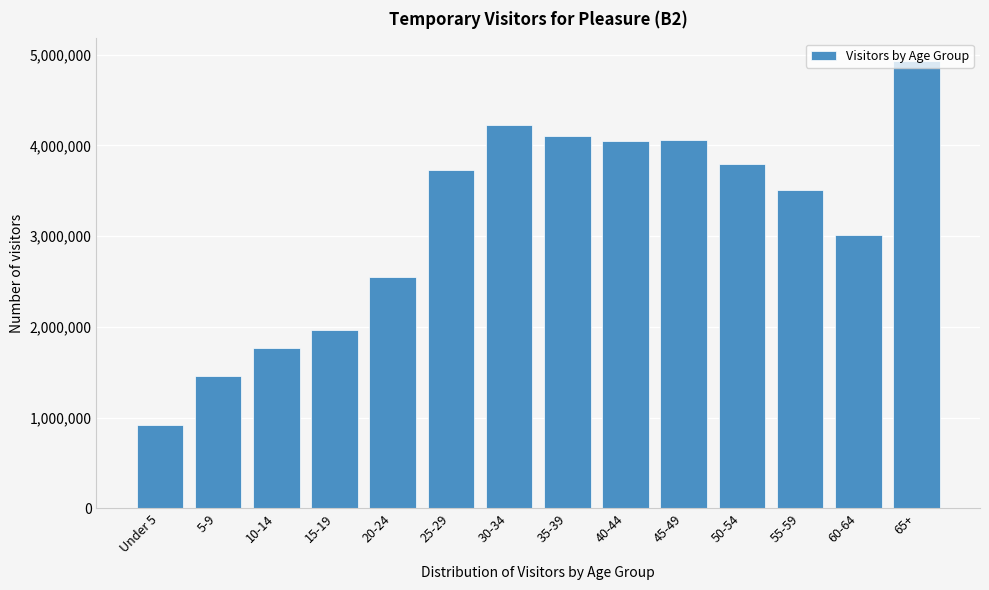

What is the change in value from 15-19 to 40-44?

+2079578